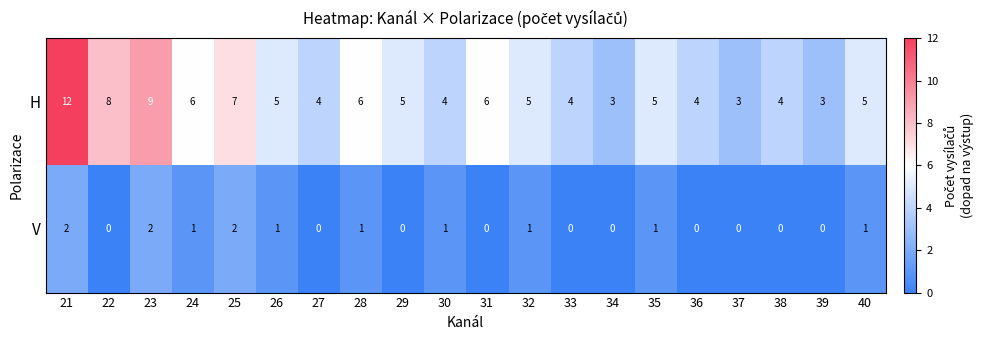

Rank the series at 33 from highest to lowest value.

H, V